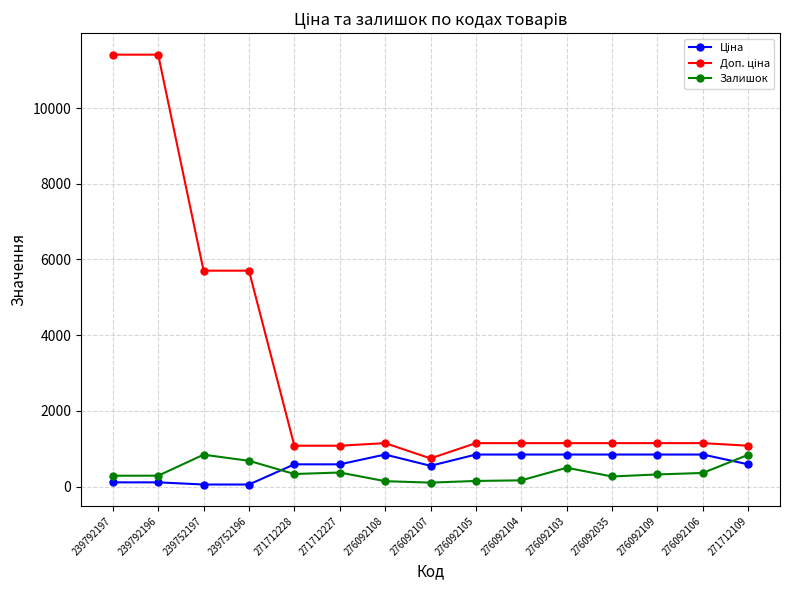

At how many categories does at least one series exceed 5351?

4